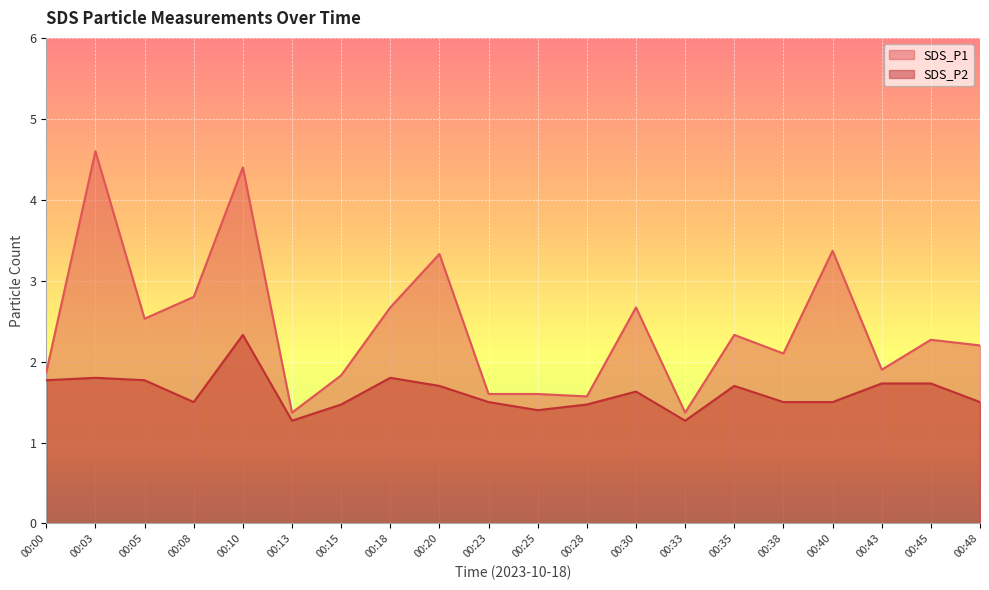

What is the total value across all series at 00:13?

2.6